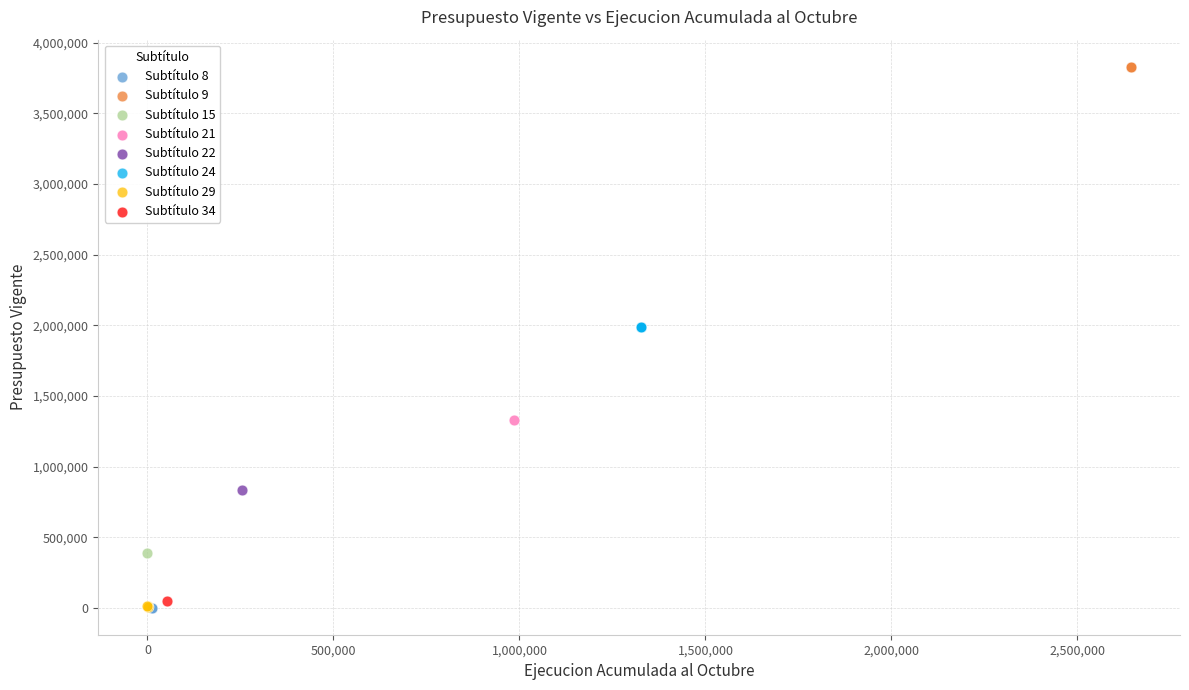

What are all the series names shown in the legend?

Subtítulo 8, Subtítulo 9, Subtítulo 15, Subtítulo 21, Subtítulo 22, Subtítulo 24, Subtítulo 29, Subtítulo 34